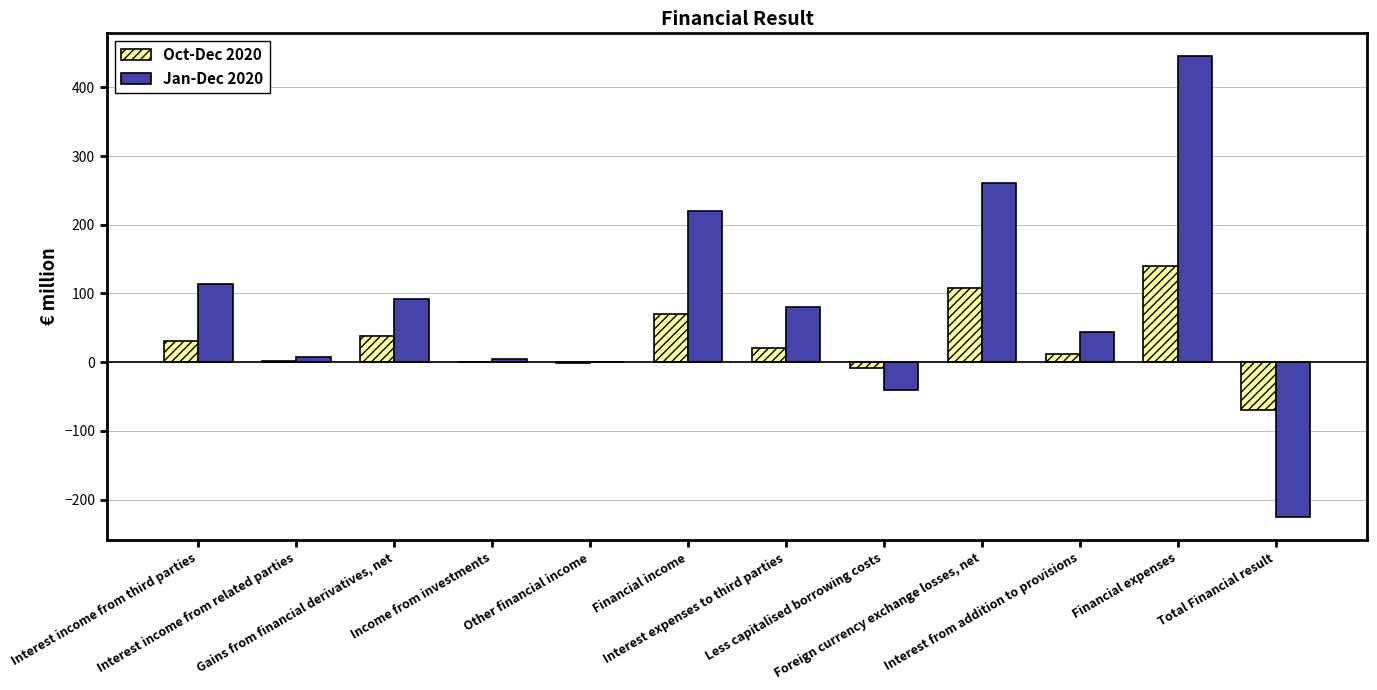

How many groups of bars are there?

12